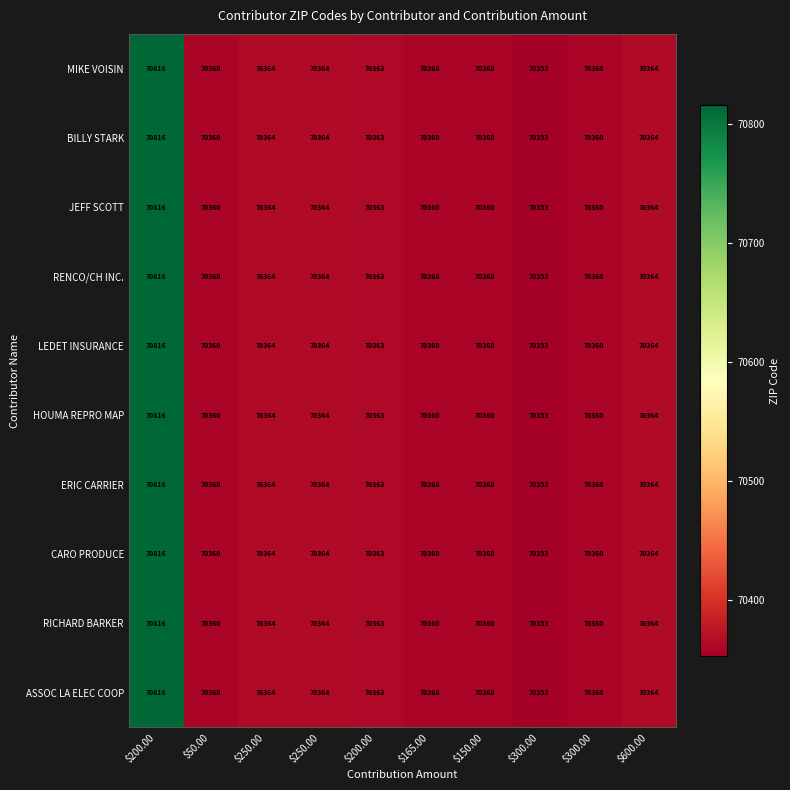

Which category has the lowest value across all series?

$300.00